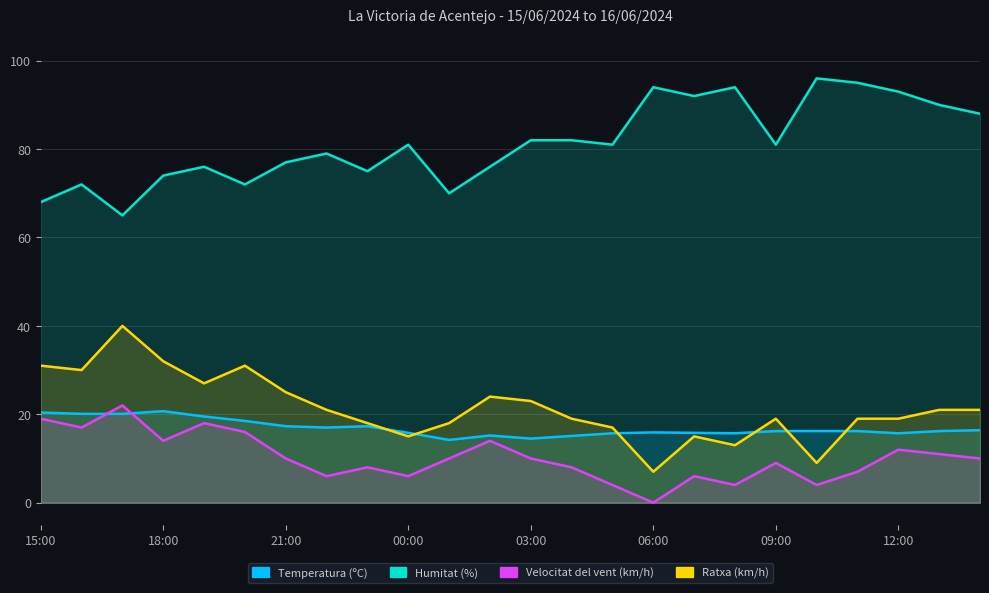

In Ratxa (km/h), how many points are lower than both neighbors (excluding endpoints)?

6